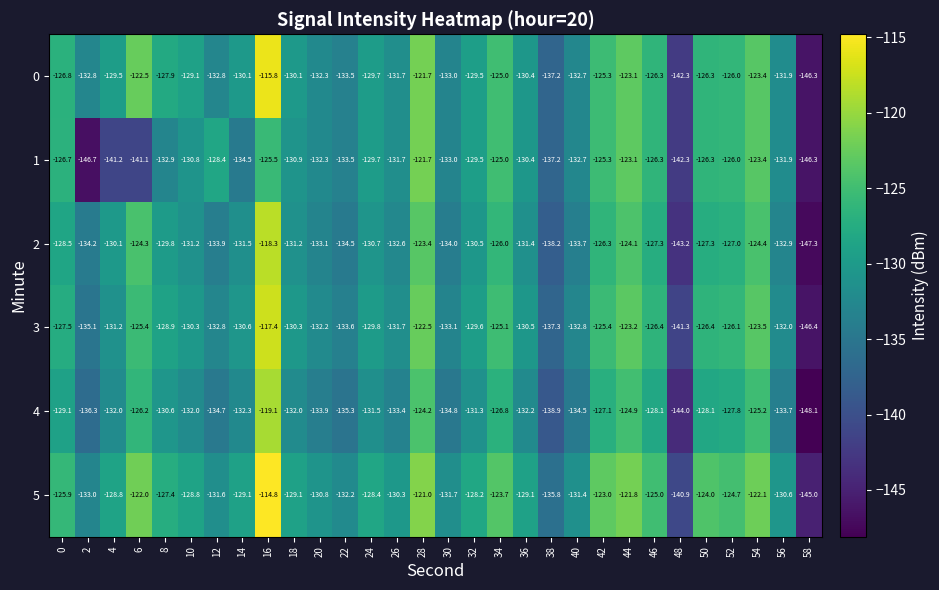

Rank the series by their maximum value, from highest to lowest.

5, 0, 3, 2, 4, 1